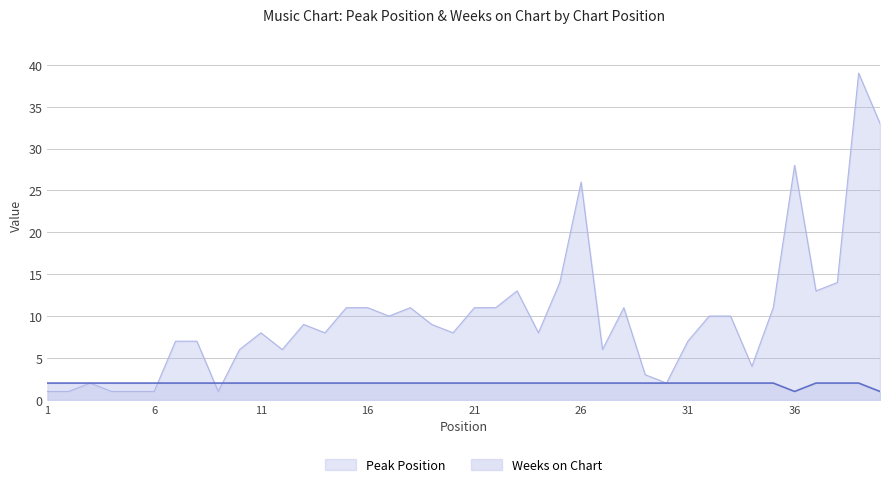

What is the sum of the Weeks on Chart values at 1 and 29?

4